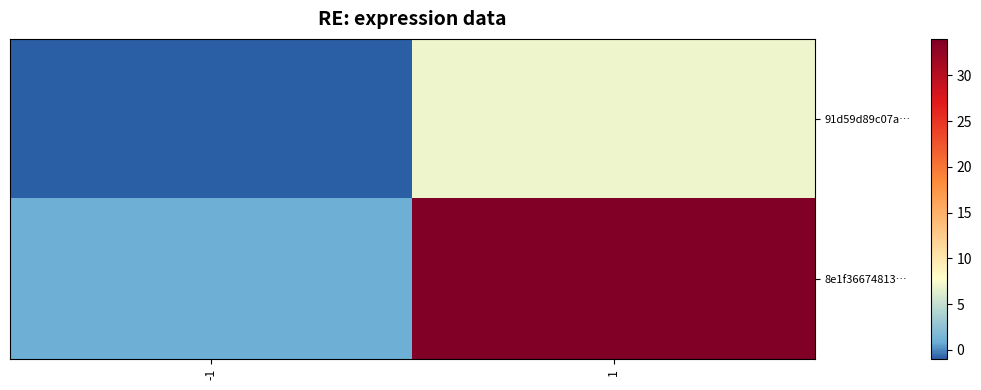

What is the greatest value displayed?

34